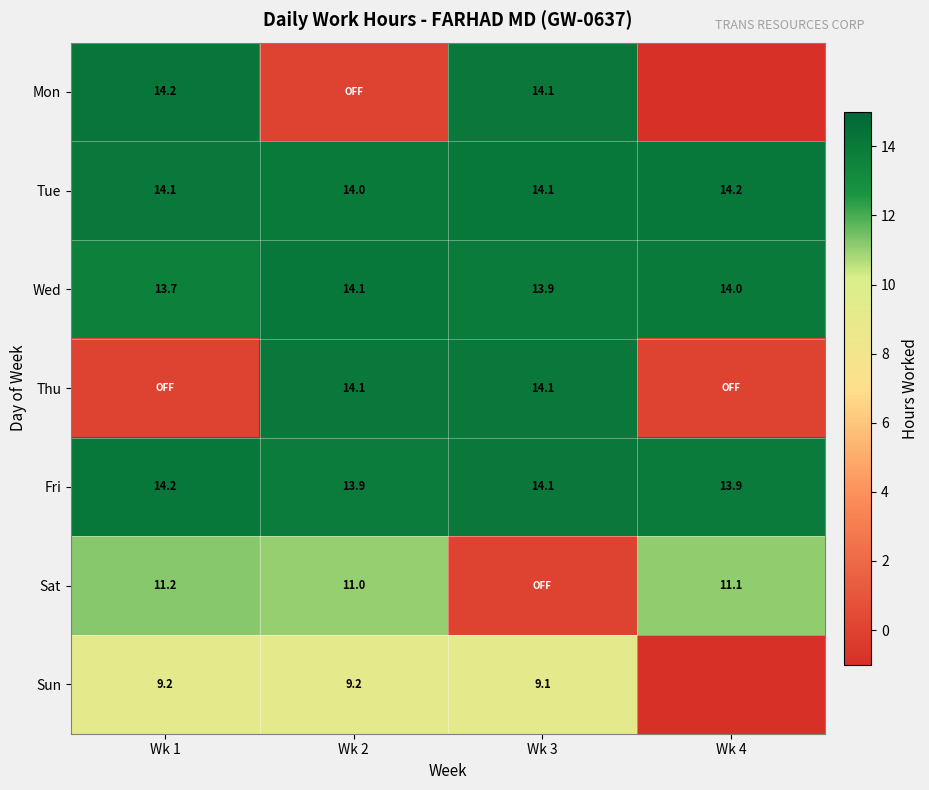

The value of Fri at Wk 2 is 19.6. True or false?

False